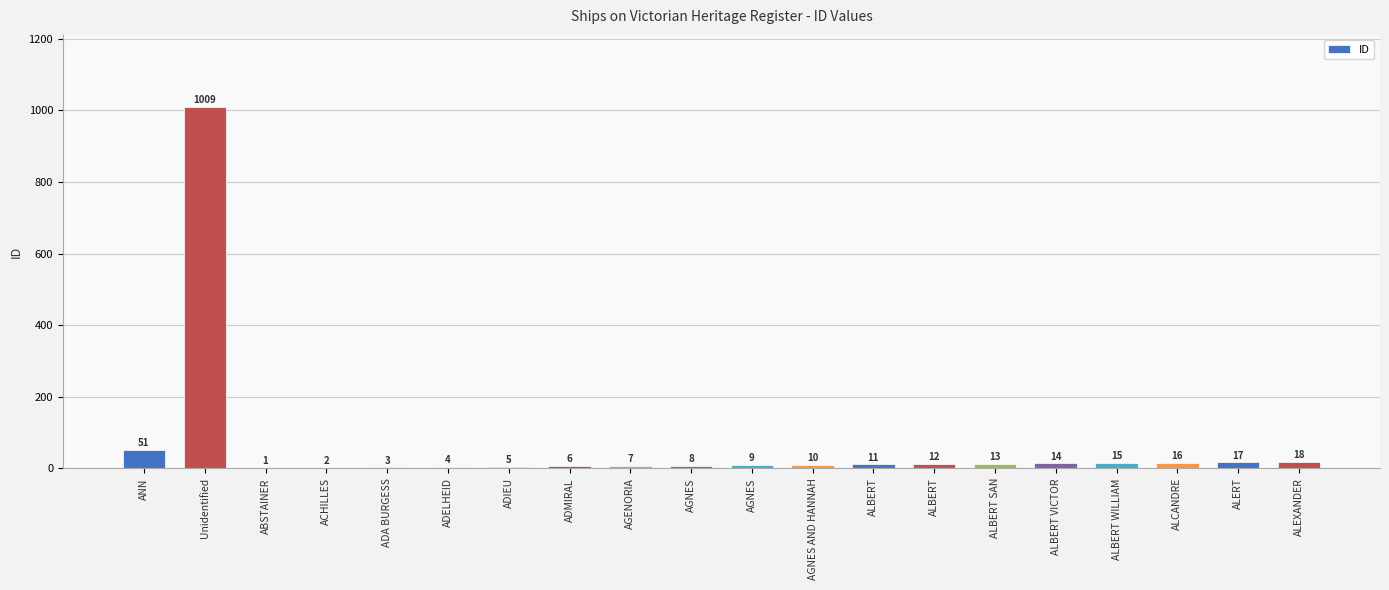

What is the change in value from ACHILLES to ADMIRAL?

+4